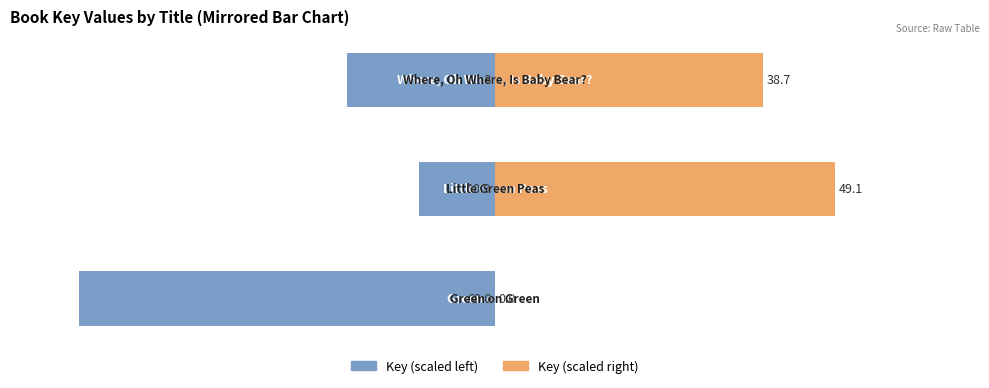

What is the average value of the Key (scaled left) series?

-30.7